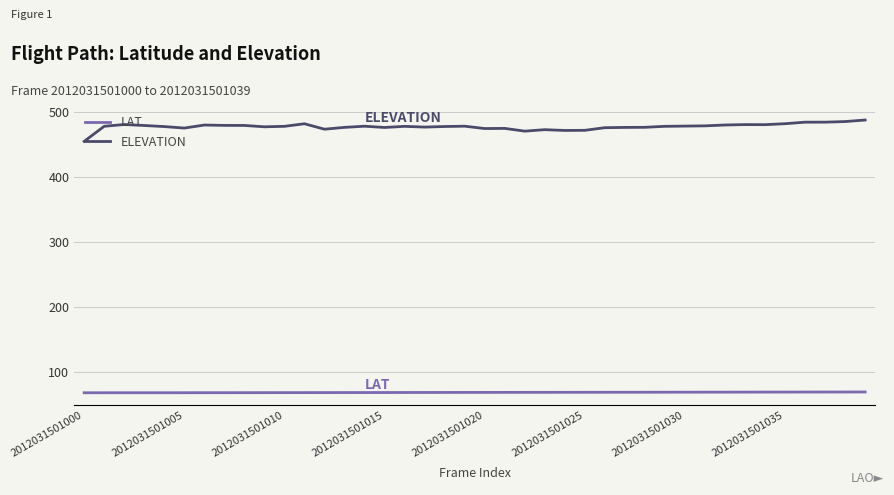

What is the maximum value for ELEVATION?

487.0